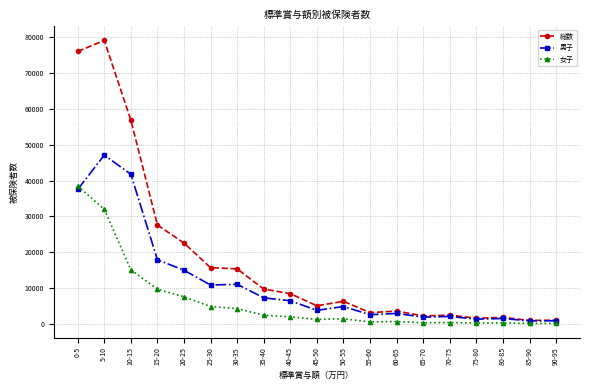

How many lines are shown in the chart?

3